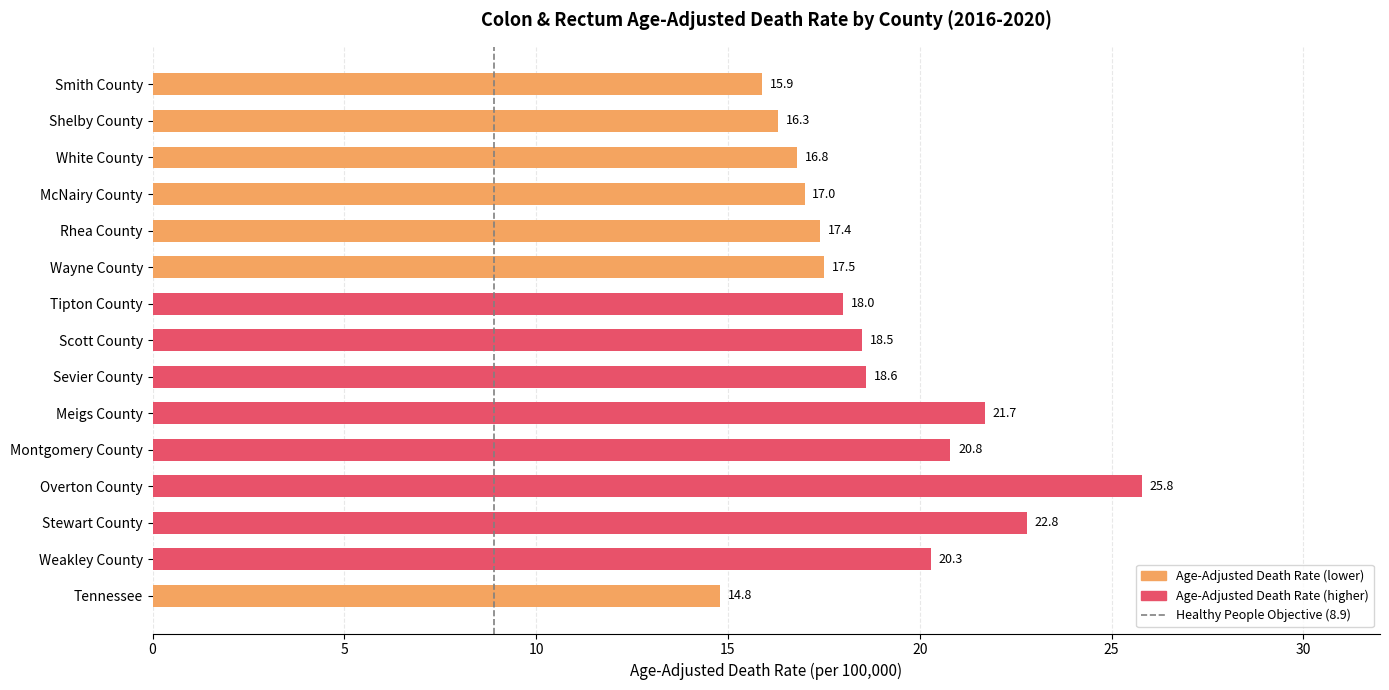

What is the difference between the values at McNairy County and Montgomery County?

3.8